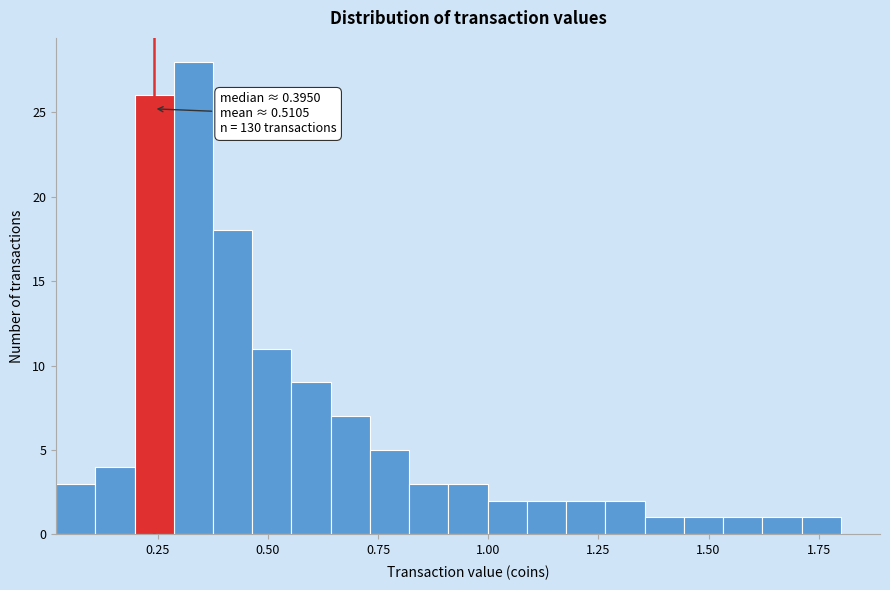

Around what value on the x-axis is the tallest bar? Give the approximate position of its centre, as read against the axis.

0.35